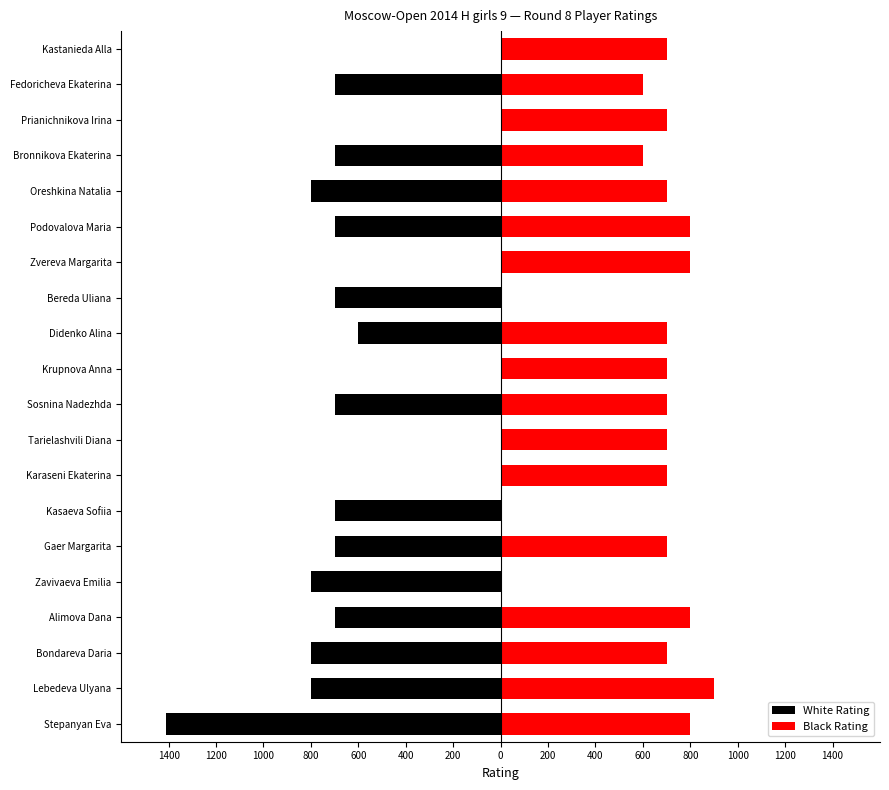

Does the chart contain stacked bars?

No